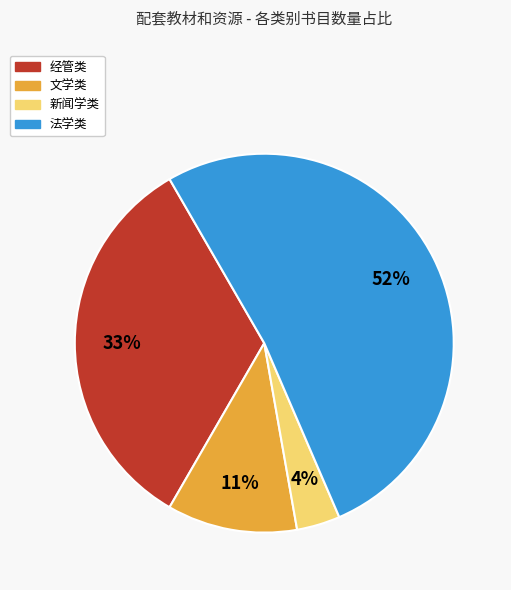

To the nearest percent, what is the difference between the 新闻学类 and 文学类 slice percentages?

7%